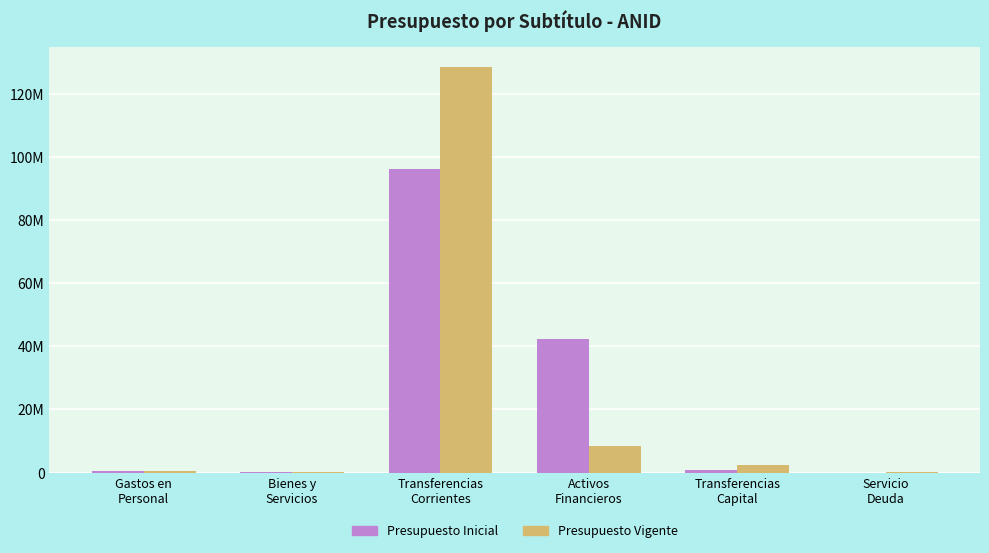

Rank the categories by Presupuesto Inicial value from highest to lowest.

Transferencias
Corrientes, Activos
Financieros, Transferencias
Capital, Gastos en
Personal, Bienes y
Servicios, Servicio
Deuda